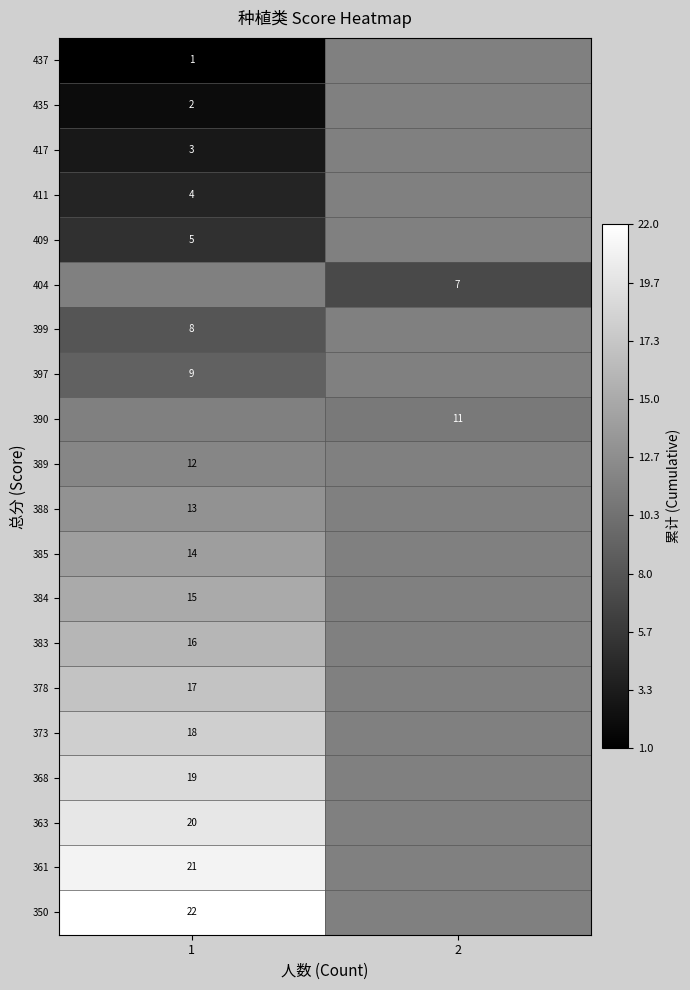

True or false: row_1 has a value of 2.8 at 1.

False